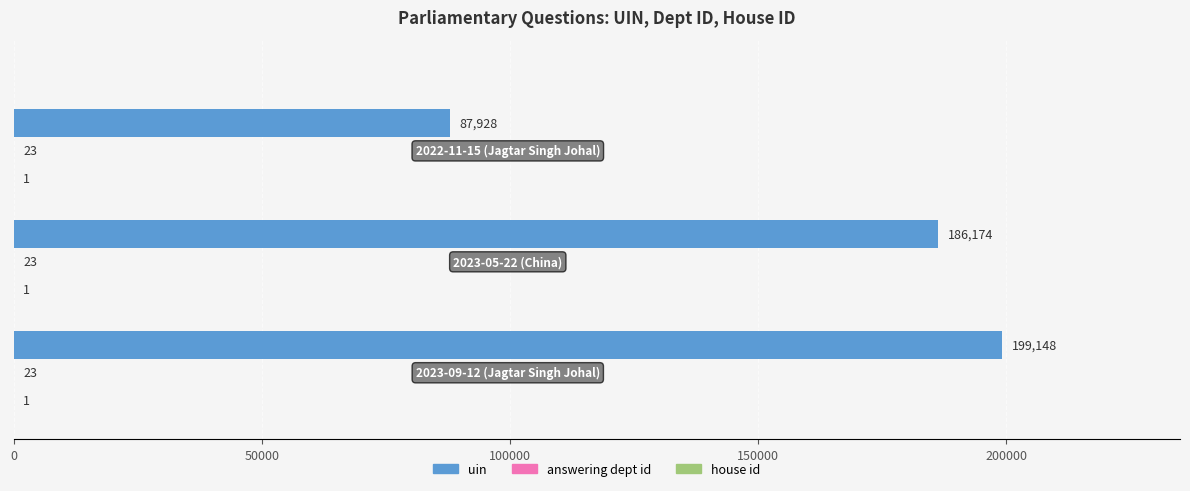

Which series has the largest total across all categories?

uin